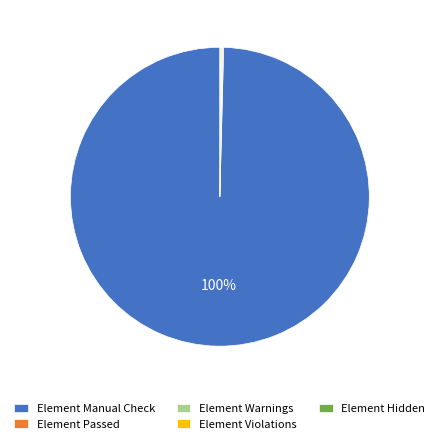

Is there any slice that represents more than half of the pie?

Yes